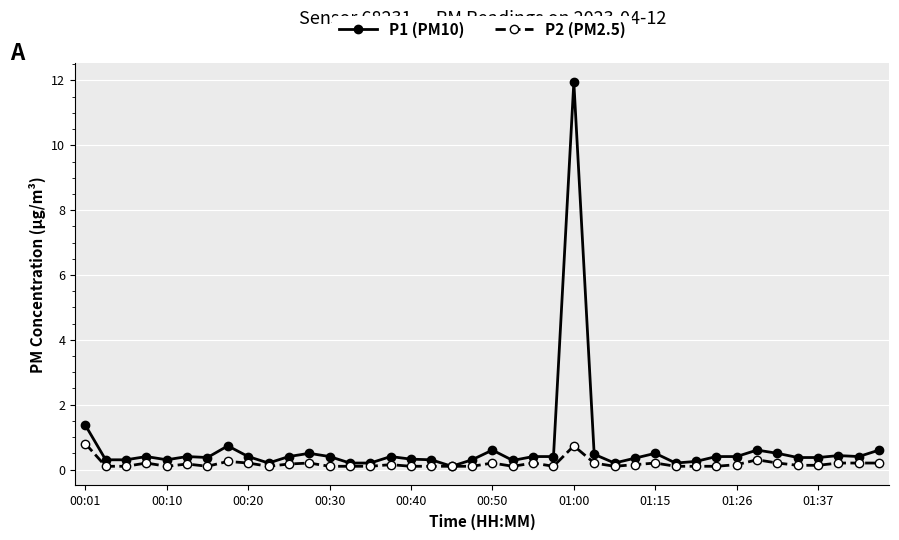

True or false: P2 (PM2.5) has more than 2 interior local peaks.

True